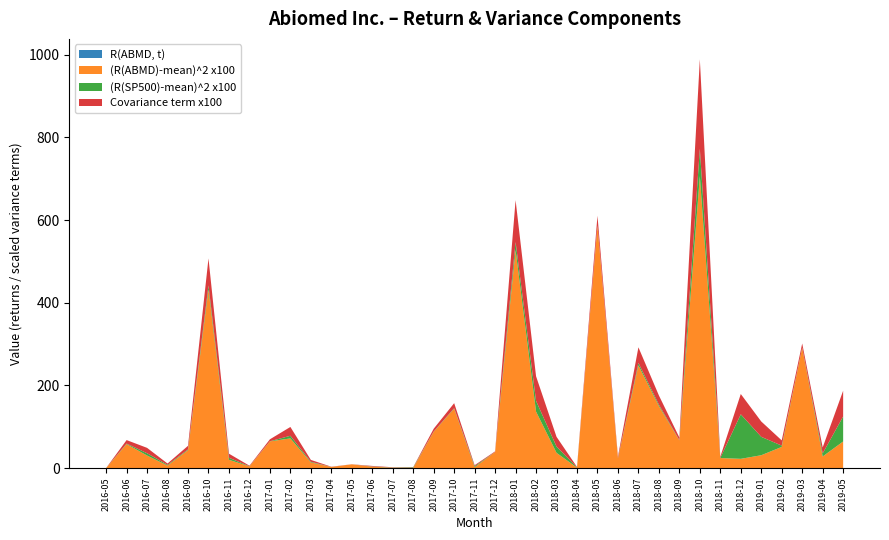

Reading left to right, what are all the values shown in this chart?

R(ABMD, t): 0.0	0.1	0.1	-0.0	0.1	-0.2	0.1	0.0	-0.1	0.1	0.1	0.0	0.1	0.0	0.0	0.0	0.1	0.1	0.0	-0.0	0.3	0.1	0.1	0.0	0.3	0.1	-0.1	0.1	0.1	-0.2	-0.0	-0.0	0.1	-0.0	-0.1	-0.0	-0.1
(R(ABMD)-mean)^2 x100: 0.0	58.0	30.3	6.1	43.4	431.9	20.0	4.2	64.6	71.7	13.6	2.7	9.1	3.4	0.8	0.4	87.8	143.7	2.1	39.0	527.1	136.5	36.9	1.0	586.1	23.9	248.5	150.0	67.0	706.0	24.3	22.4	31.1	51.2	290.9	28.1	64.3
(R(SP500)-mean)^2 x100: 0.1	1.2	5.6	1.8	1.8	9.9	4.9	0.4	0.3	6.3	1.5	0.1	0.0	0.5	0.5	1.3	0.5	1.0	2.6	0.1	19.5	26.0	15.1	0.9	0.9	0.5	5.8	3.3	0.6	66.3	0.3	107.7	44.5	3.1	0.3	7.5	60.5
Covariance term x100: -0.1	-8.5	13.0	3.3	-8.7	65.3	9.9	-1.3	-4.7	21.3	-4.6	-0.5	-0.1	-1.3	0.7	0.7	6.8	12.2	-2.3	1.4	101.4	-59.5	-23.6	-0.9	23.2	-3.5	-37.8	22.3	-6.3	216.3	-2.9	49.1	37.1	-12.7	-10.1	-14.5	62.4